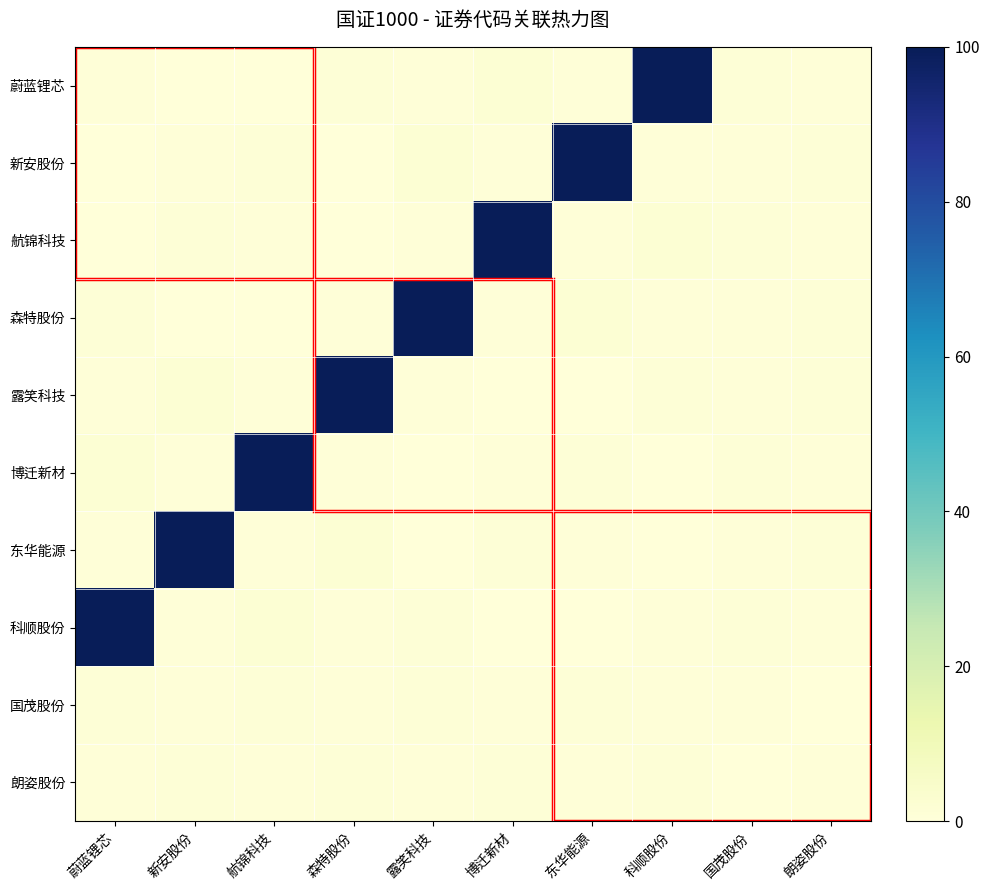

List the series in order of their peak value, lowest first.

国茂股份, 朗姿股份, 蔚蓝锂芯, 新安股份, 航锦科技, 森特股份, 露笑科技, 博迁新材, 东华能源, 科顺股份